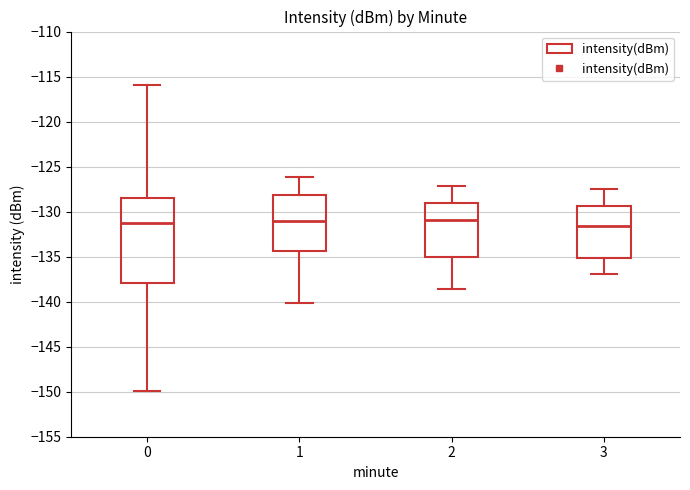

Where is the lower edge of the box at x = 0 on the y-axis? The values are not printed on the chart, so give them approximately, as read against the axis.

-138.0